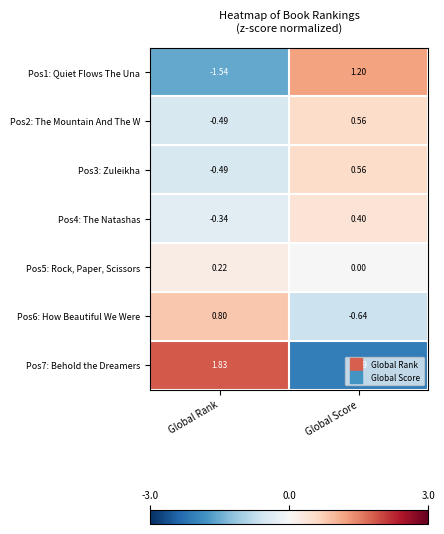

Rank the categories by Pos2: The Mountain And The W value from highest to lowest.

Global Score, Global Rank